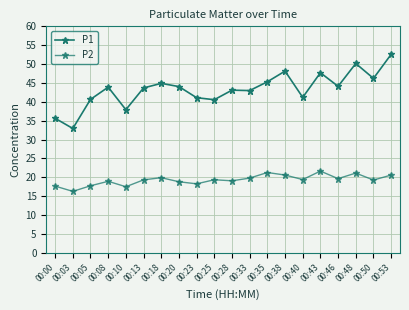

What is the minimum value shown in the chart?

16.2